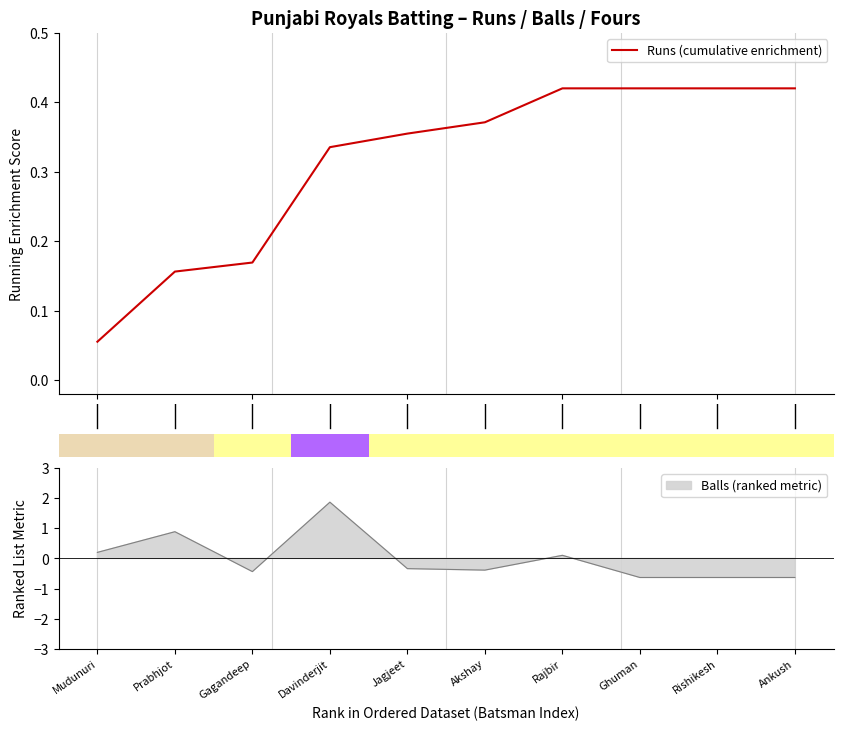

What is the difference between the values at 7 and 0?

0.3